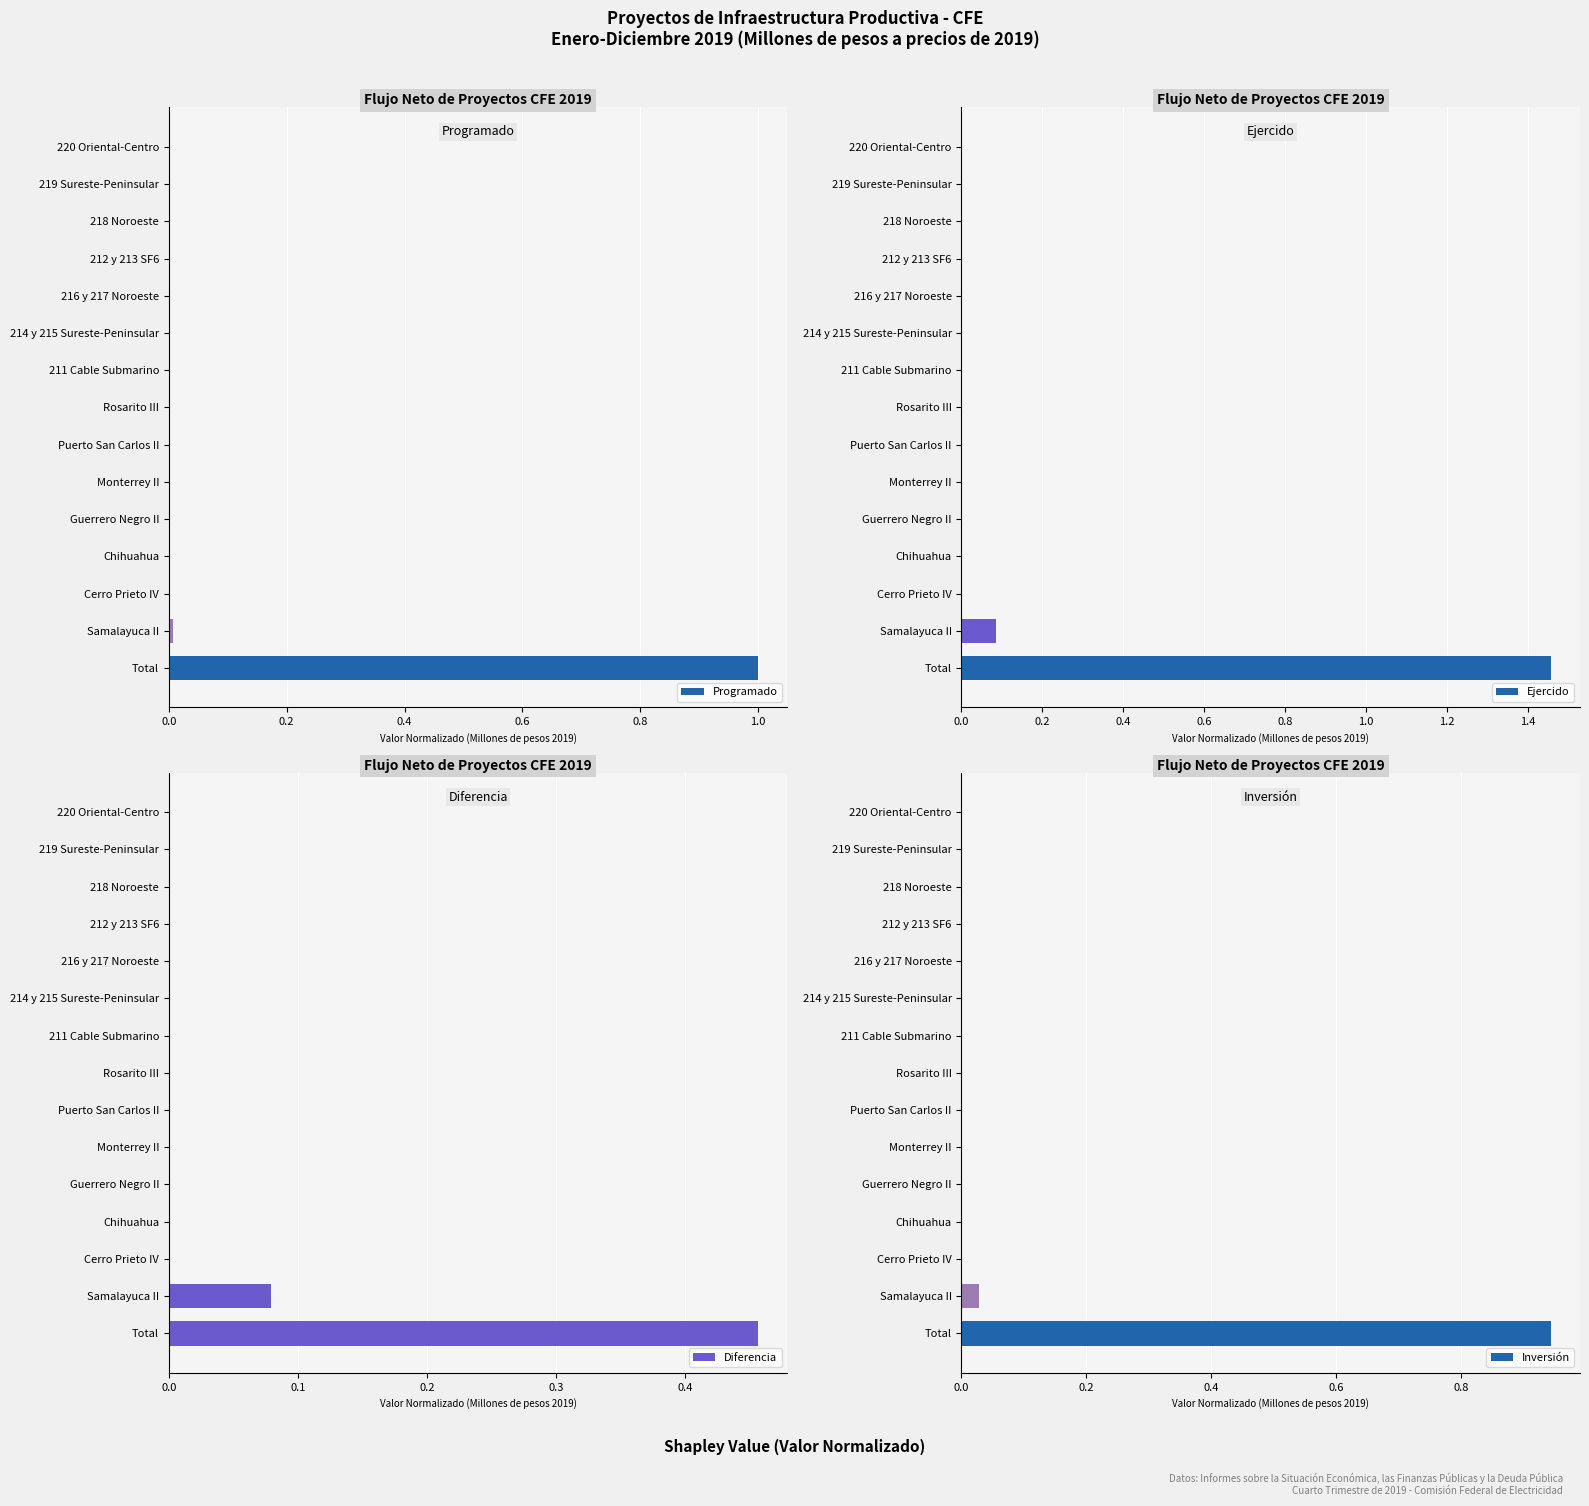

Which series has the largest range (max minus min)?

Ejercido